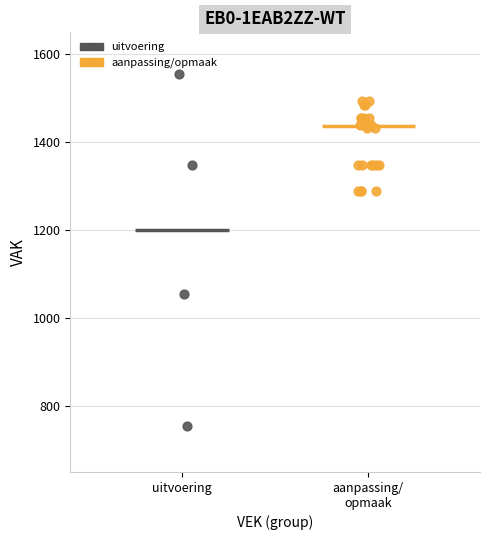

Which series contains the highest Y value?

uitvoering